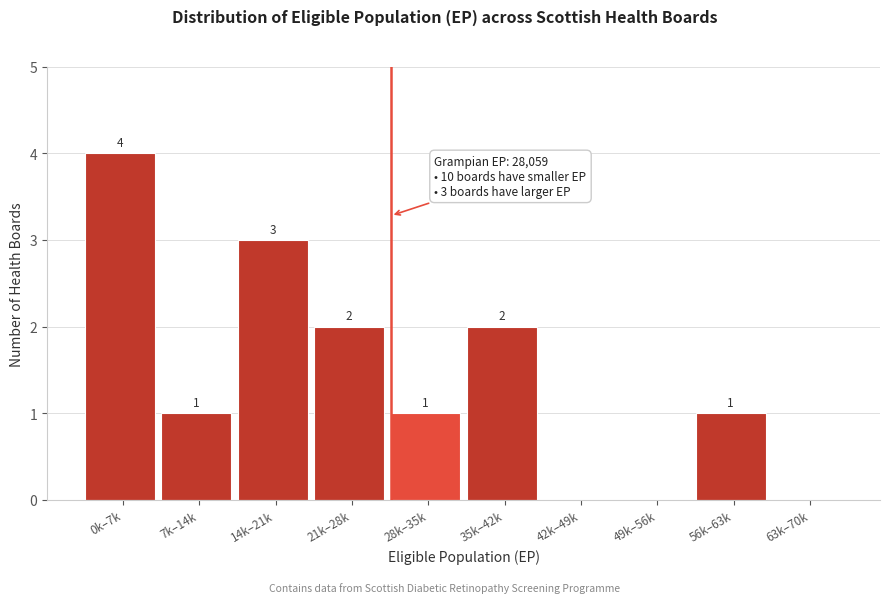

Reading left to right, list all the values displayed in this chart.

0k–7k=4	7k–14k=1	14k–21k=3	21k–28k=2	28k–35k=1	35k–42k=2	42k–49k=0	49k–56k=0	56k–63k=1	63k–70k=0